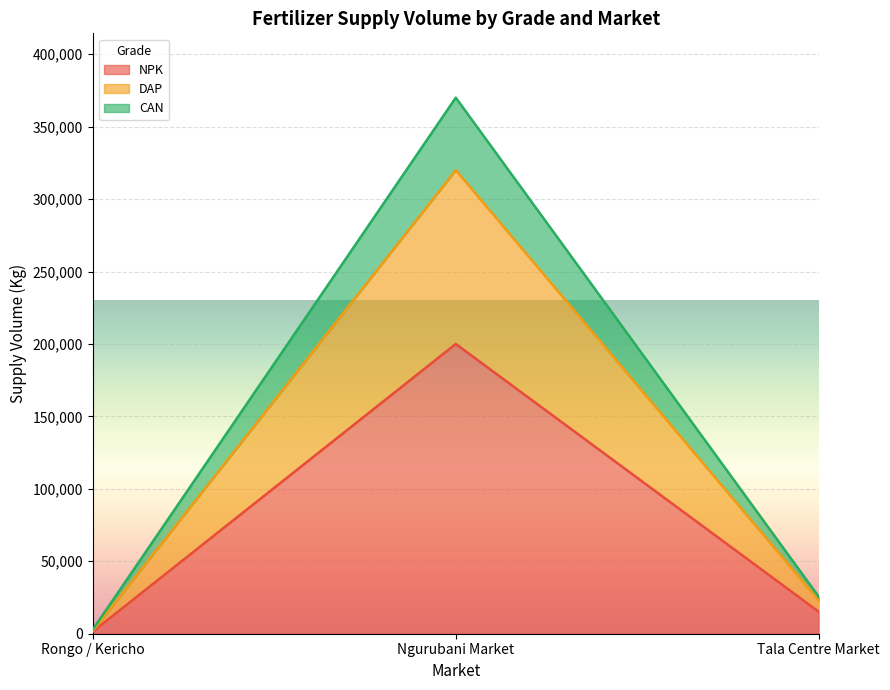

What is the label of the 1st point from the right?

Tala Centre Market